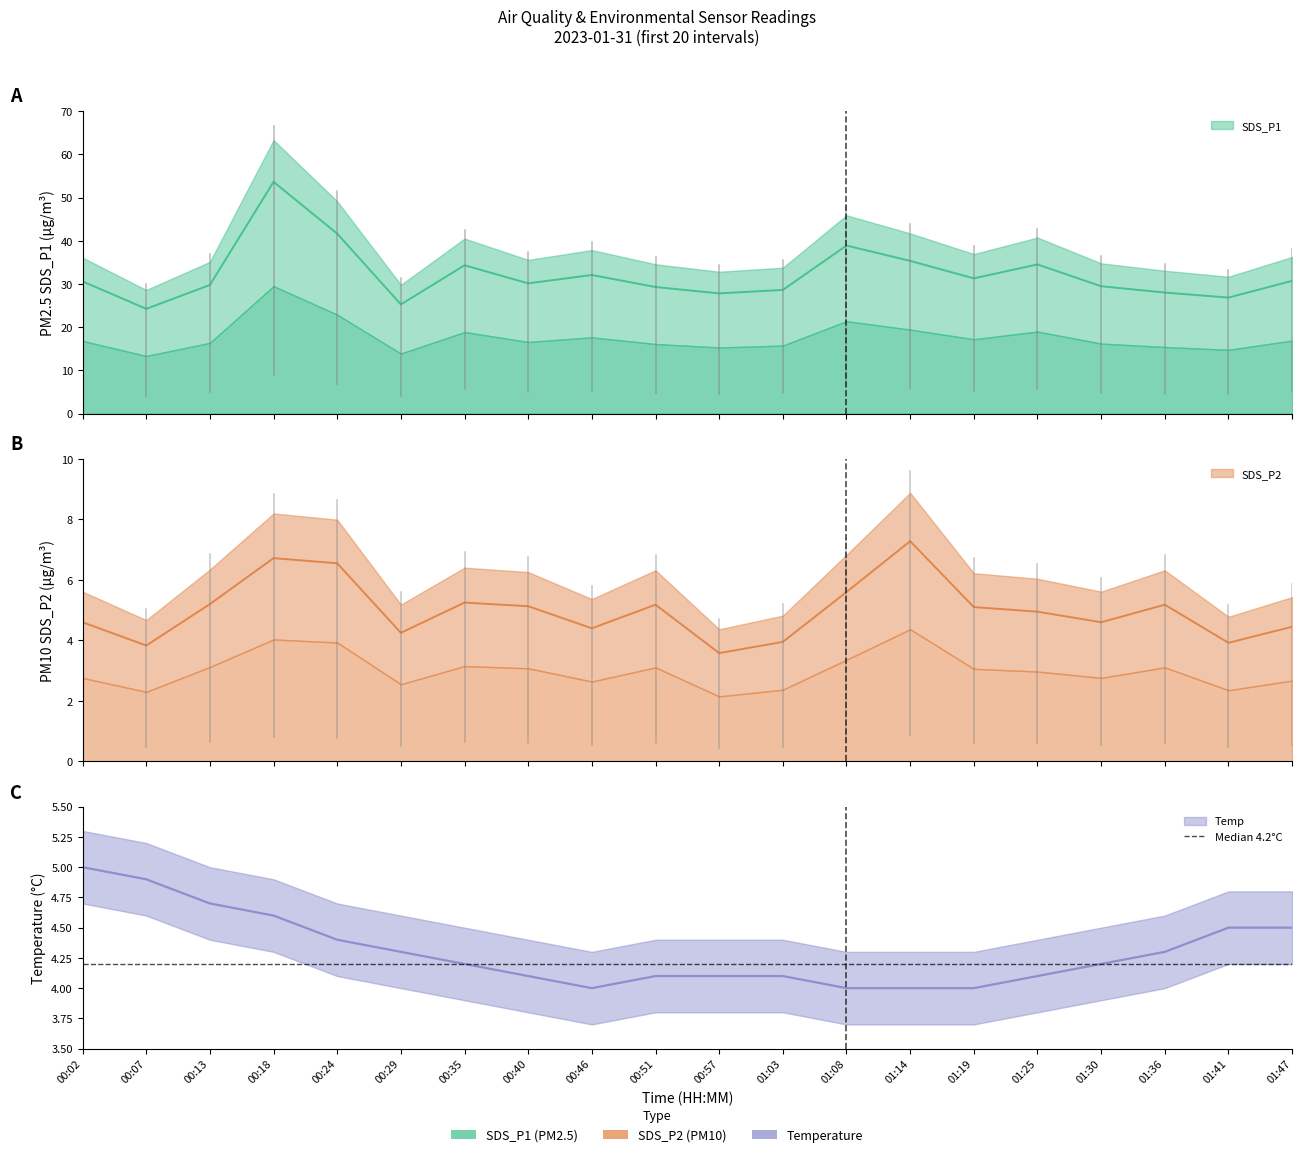

The SDS_P2 series shows 4.5 at 01:47. True or false?

True